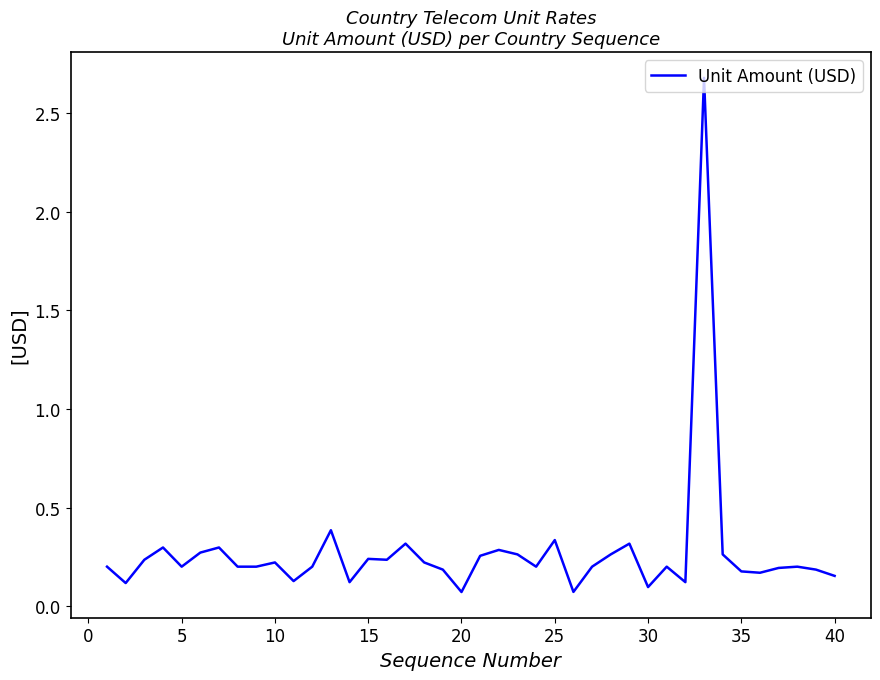

What is the difference between the maximum and minimum values?

2.6